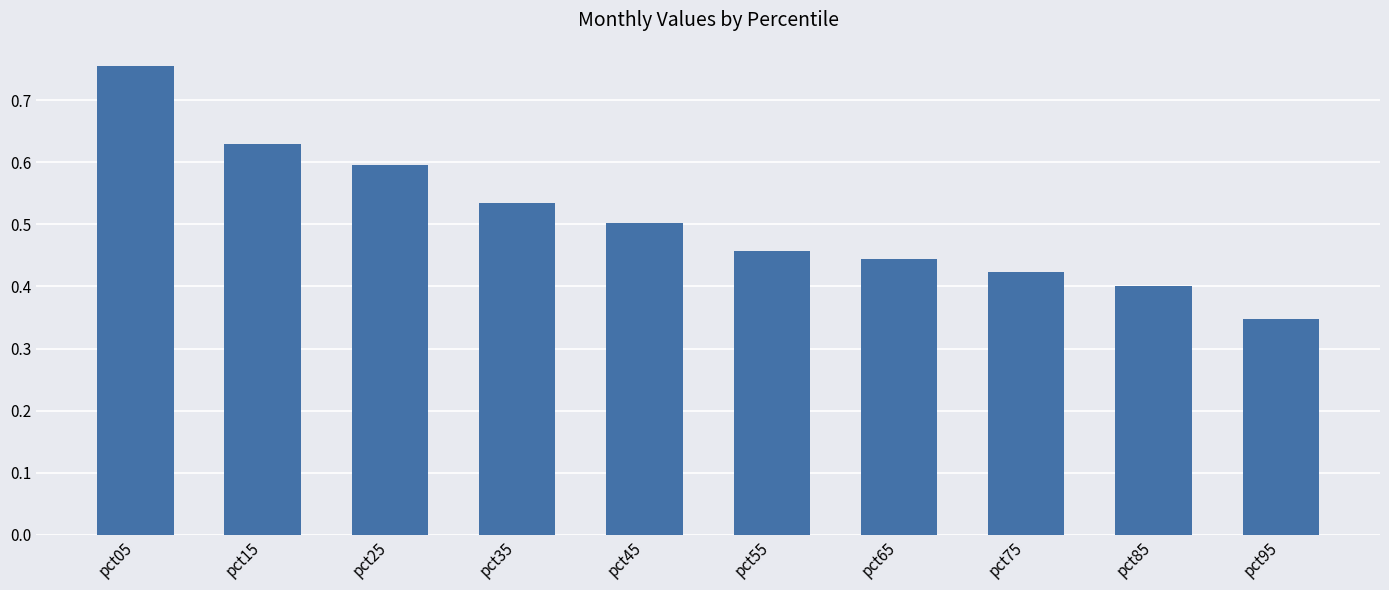

Count the values in the range 0 to 1.

10